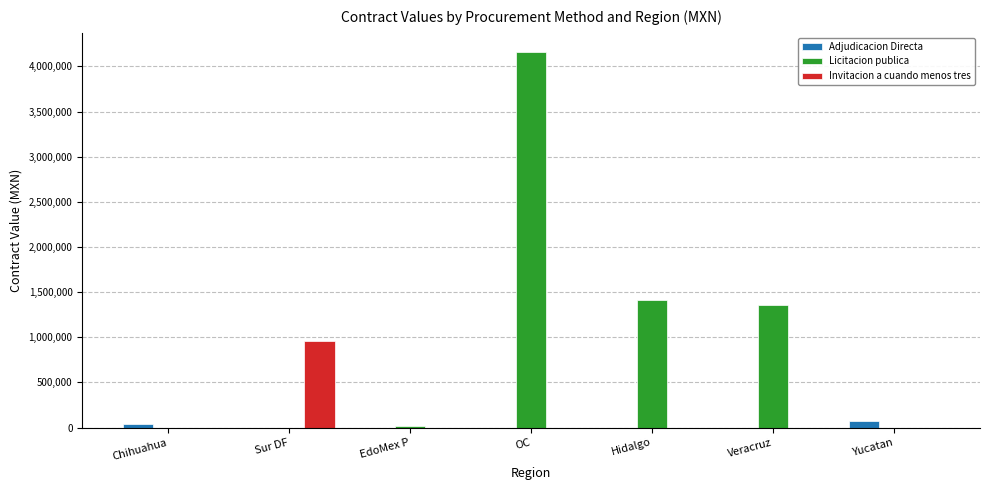

What is the greatest value displayed?

4163286